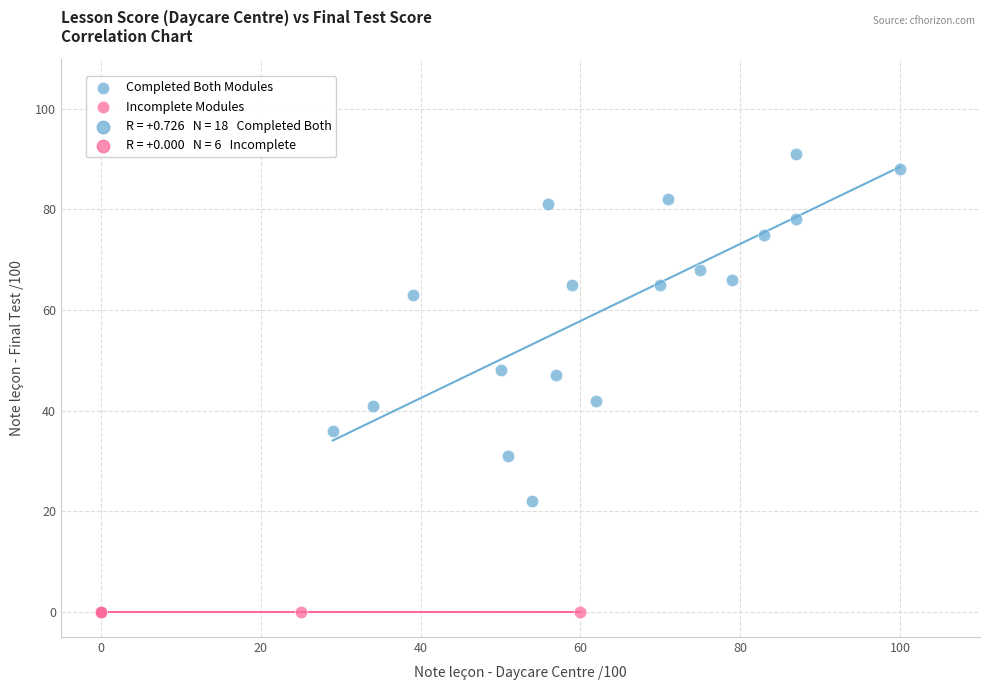

Which series reaches the maximum Y coordinate?

Completed Both Modules